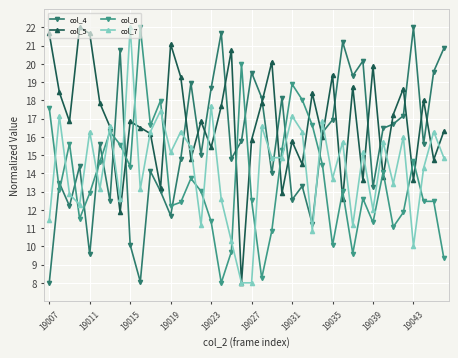

Rank the series by their average value, from highest to lowest.

col_5, col_4, col_7, col_6